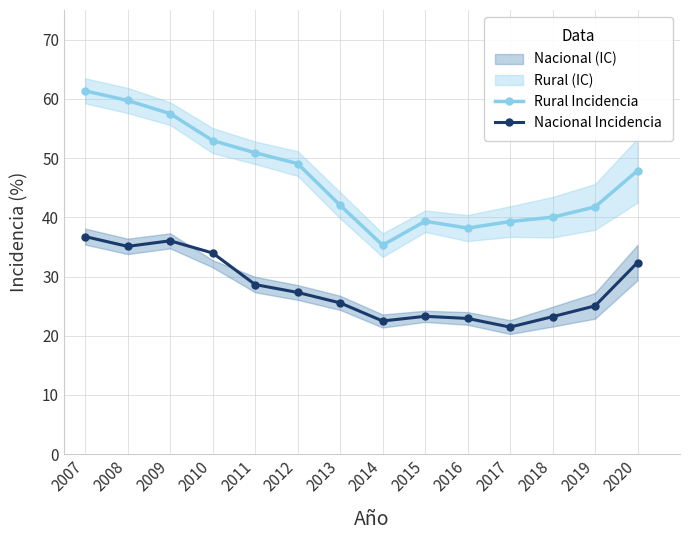

Where is the first local maximum for Rural Incidencia?

2015